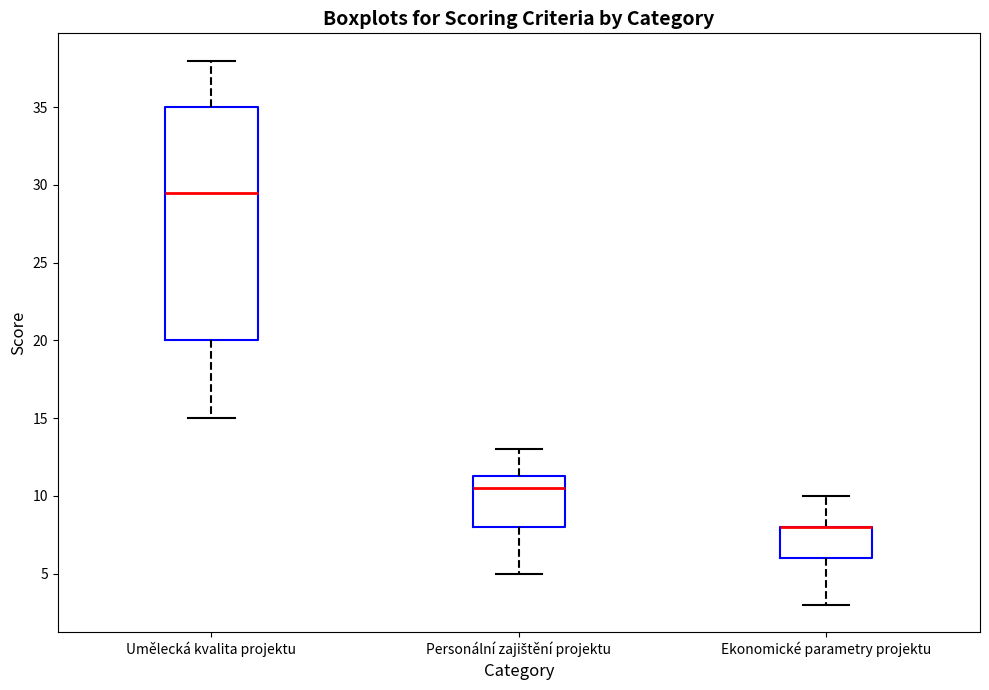

Reading left to right, read every box against the y-axis: the position of its median line, the range the box covers, and the ends of its whiskers. The values are not printed on the chart, so give them approximately, as read against the axis.

Umělecká kvalita projektu: median 29.5, box 20.0 to 35.0, whiskers 15.0 to 38.0
Personální zajištění projektu: median 10.5, box 8.0 to 11.5, whiskers 5.0 to 13.0
Ekonomické parametry projektu: median 8.0 (drawn on the box's upper edge), box 6.0 to 8.0, whiskers 3.0 to 10.0